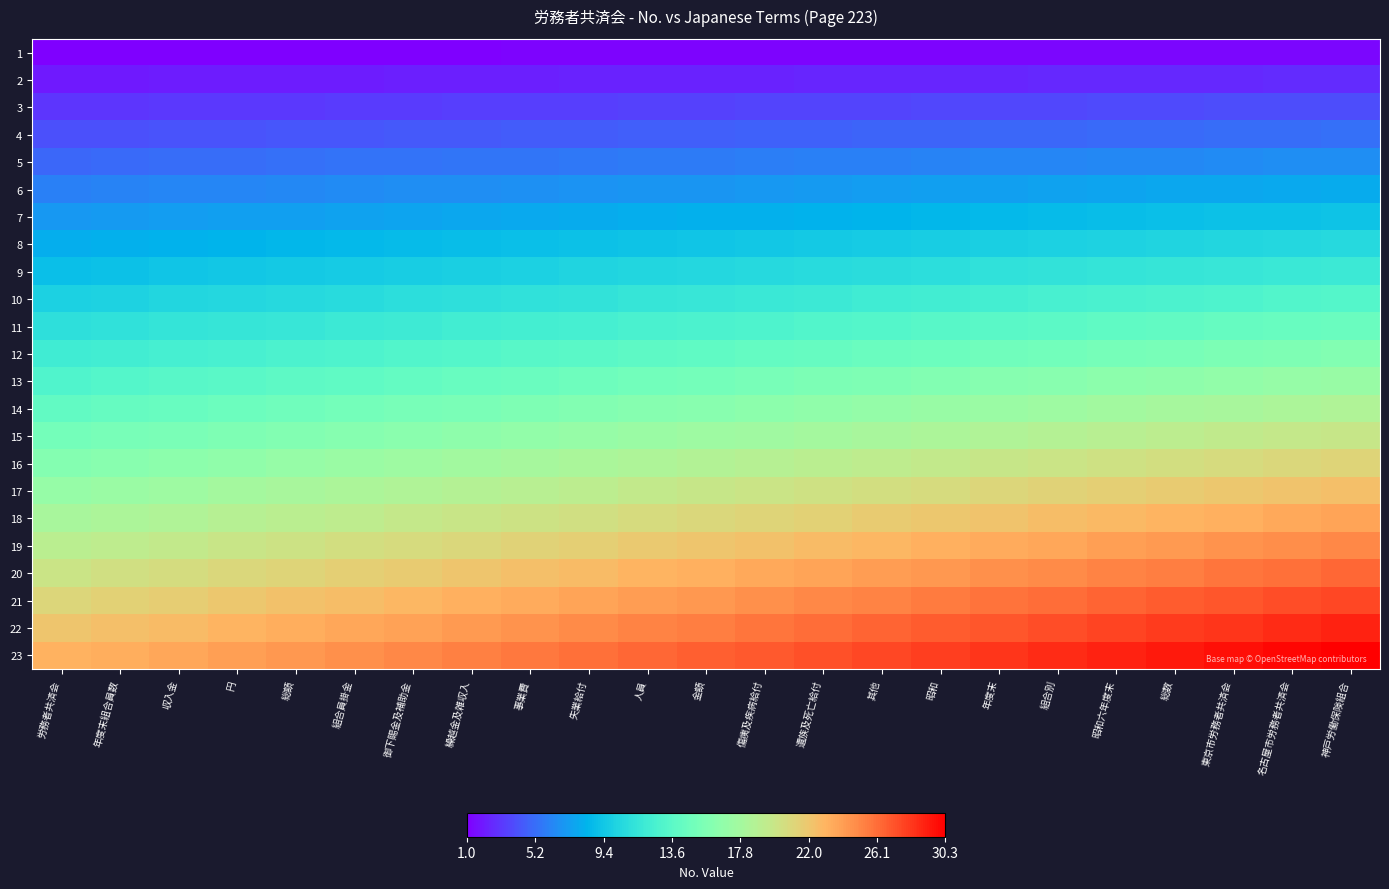

Reading left to right, list all the values displayed in this chart.

1: 労務者共済会=1.0	年度末組合員数=1.0	収入金=1.0	円=1.0	総額=1.1	組合員掛金=1.1	御下賜金及補助金=1.1	繰越金及雑収入=1.1	事業費=1.1	失業給付=1.1	人員=1.1	金額=1.2	傷痍及疾病給付=1.2	遺族及死亡給付=1.2	其他=1.2	昭和=1.2	年度末=1.2	組合別=1.2	昭和六年度末=1.3	総数=1.3	東京市労務者共済会=1.3	名古屋市労務者共済会=1.3	神戸労働保険組合=1.3
2: 労務者共済会=2.0	年度末組合員数=2.0	収入金=2.1	円=2.1	総額=2.1	組合員掛金=2.1	御下賜金及補助金=2.2	繰越金及雑収入=2.2	事業費=2.2	失業給付=2.3	人員=2.3	金額=2.3	傷痍及疾病給付=2.3	遺族及死亡給付=2.4	其他=2.4	昭和=2.4	年度末=2.5	組合別=2.5	昭和六年度末=2.5	総数=2.6	東京市労務者共済会=2.6	名古屋市労務者共済会=2.6	神戸労働保険組合=2.6
3: 労務者共済会=3.0	年度末組合員数=3.0	収入金=3.1	円=3.1	総額=3.2	組合員掛金=3.2	御下賜金及補助金=3.3	繰越金及雑収入=3.3	事業費=3.3	失業給付=3.4	人員=3.4	金額=3.5	傷痍及疾病給付=3.5	遺族及死亡給付=3.6	其他=3.6	昭和=3.7	年度末=3.7	組合別=3.7	昭和六年度末=3.8	総数=3.8	東京市労務者共済会=3.9	名古屋市労務者共済会=3.9	神戸労働保険組合=4.0
4: 労務者共済会=4.0	年度末組合員数=4.1	収入金=4.1	円=4.2	総額=4.2	組合員掛金=4.3	御下賜金及補助金=4.3	繰越金及雑収入=4.4	事業費=4.5	失業給付=4.5	人員=4.6	金額=4.6	傷痍及疾病給付=4.7	遺族及死亡給付=4.8	其他=4.8	昭和=4.9	年度末=4.9	組合別=5.0	昭和六年度末=5.0	総数=5.1	東京市労務者共済会=5.2	名古屋市労務者共済会=5.2	神戸労働保険組合=5.3
5: 労務者共済会=5.0	年度末組合員数=5.1	収入金=5.1	円=5.2	総額=5.3	組合員掛金=5.4	御下賜金及補助金=5.4	繰越金及雑収入=5.5	事業費=5.6	失業給付=5.7	人員=5.7	金額=5.8	傷痍及疾病給付=5.9	遺族及死亡給付=5.9	其他=6.0	昭和=6.1	年度末=6.2	組合別=6.2	昭和六年度末=6.3	総数=6.4	東京市労務者共済会=6.4	名古屋市労務者共済会=6.5	神戸労働保険組合=6.6
6: 労務者共済会=6.0	年度末組合員数=6.1	収入金=6.2	円=6.3	総額=6.3	組合員掛金=6.4	御下賜金及補助金=6.5	繰越金及雑収入=6.6	事業費=6.7	失業給付=6.8	人員=6.9	金額=7.0	傷痍及疾病給付=7.0	遺族及死亡給付=7.1	其他=7.2	昭和=7.3	年度末=7.4	組合別=7.5	昭和六年度末=7.6	総数=7.7	東京市労務者共済会=7.7	名古屋市労務者共済会=7.8	神戸労働保険組合=7.9
7: 労務者共済会=7.0	年度末組合員数=7.1	収入金=7.2	円=7.3	総額=7.4	組合員掛金=7.5	御下賜金及補助金=7.6	繰越金及雑収入=7.7	事業費=7.8	失業給付=7.9	人員=8.0	金額=8.1	傷痍及疾病給付=8.2	遺族及死亡給付=8.3	其他=8.4	昭和=8.5	年度末=8.6	組合別=8.7	昭和六年度末=8.8	総数=8.9	東京市労務者共済会=9.0	名古屋市労務者共済会=9.1	神戸労働保険組合=9.2
8: 労務者共済会=8.0	年度末組合員数=8.1	収入金=8.2	円=8.3	総額=8.5	組合員掛金=8.6	御下賜金及補助金=8.7	繰越金及雑収入=8.8	事業費=8.9	失業給付=9.0	人員=9.2	金額=9.3	傷痍及疾病給付=9.4	遺族及死亡給付=9.5	其他=9.6	昭和=9.7	年度末=9.9	組合別=10.0	昭和六年度末=10.1	総数=10.2	東京市労務者共済会=10.3	名古屋市労務者共済会=10.4	神戸労働保険組合=10.6
9: 労務者共済会=9.0	年度末組合員数=9.1	収入金=9.3	円=9.4	総額=9.5	組合員掛金=9.7	御下賜金及補助金=9.8	繰越金及雑収入=9.9	事業費=10.0	失業給付=10.2	人員=10.3	金額=10.4	傷痍及疾病給付=10.6	遺族及死亡給付=10.7	其他=10.8	昭和=11.0	年度末=11.1	組合別=11.2	昭和六年度末=11.3	総数=11.5	東京市労務者共済会=11.6	名古屋市労務者共済会=11.7	神戸労働保険組合=11.9
10: 労務者共済会=10.0	年度末組合員数=10.1	収入金=10.3	円=10.4	総額=10.6	組合員掛金=10.7	御下賜金及補助金=10.9	繰越金及雑収入=11.0	事業費=11.2	失業給付=11.3	人員=11.4	金額=11.6	傷痍及疾病給付=11.7	遺族及死亡給付=11.9	其他=12.0	昭和=12.2	年度末=12.3	組合別=12.5	昭和六年度末=12.6	総数=12.8	東京市労務者共済会=12.9	名古屋市労務者共済会=13.0	神戸労働保険組合=13.2
11: 労務者共済会=11.0	年度末組合員数=11.2	収入金=11.3	円=11.5	総額=11.6	組合員掛金=11.8	御下賜金及補助金=12.0	繰越金及雑収入=12.1	事業費=12.3	失業給付=12.4	人員=12.6	金額=12.8	傷痍及疾病給付=12.9	遺族及死亡給付=13.1	其他=13.2	昭和=13.4	年度末=13.6	組合別=13.7	昭和六年度末=13.9	総数=14.0	東京市労務者共済会=14.2	名古屋市労務者共済会=14.3	神戸労働保険組合=14.5
12: 労務者共済会=12.0	年度末組合員数=12.2	収入金=12.3	円=12.5	総額=12.7	組合員掛金=12.9	御下賜金及補助金=13.0	繰越金及雑収入=13.2	事業費=13.4	失業給付=13.6	人員=13.7	金額=13.9	傷痍及疾病給付=14.1	遺族及死亡給付=14.3	其他=14.4	昭和=14.6	年度末=14.8	組合別=15.0	昭和六年度末=15.1	総数=15.3	東京市労務者共済会=15.5	名古屋市労務者共済会=15.7	神戸労働保険組合=15.8
13: 労務者共済会=13.0	年度末組合員数=13.2	収入金=13.4	円=13.6	総額=13.8	組合員掛金=13.9	御下賜金及補助金=14.1	繰越金及雑収入=14.3	事業費=14.5	失業給付=14.7	人員=14.9	金額=15.1	傷痍及疾病給付=15.3	遺族及死亡給付=15.4	其他=15.6	昭和=15.8	年度末=16.0	組合別=16.2	昭和六年度末=16.4	総数=16.6	東京市労務者共済会=16.8	名古屋市労務者共済会=17.0	神戸労働保険組合=17.1
14: 労務者共済会=14.0	年度末組合員数=14.2	収入金=14.4	円=14.6	総額=14.8	組合員掛金=15.0	御下賜金及補助金=15.2	繰越金及雑収入=15.4	事業費=15.6	失業給付=15.8	人員=16.0	金額=16.2	傷痍及疾病給付=16.4	遺族及死亡給付=16.6	其他=16.8	昭和=17.0	年度末=17.2	組合別=17.4	昭和六年度末=17.7	総数=17.9	東京市労務者共済会=18.1	名古屋市労務者共済会=18.3	神戸労働保険組合=18.5
15: 労務者共済会=15.0	年度末組合員数=15.2	収入金=15.4	円=15.7	総額=15.9	組合員掛金=16.1	御下賜金及補助金=16.3	繰越金及雑収入=16.5	事業費=16.7	失業給付=17.0	人員=17.2	金額=17.4	傷痍及疾病給付=17.6	遺族及死亡給付=17.8	其他=18.0	昭和=18.3	年度末=18.5	組合別=18.7	昭和六年度末=18.9	総数=19.1	東京市労務者共済会=19.3	名古屋市労務者共済会=19.6	神戸労働保険組合=19.8
16: 労務者共済会=16.0	年度末組合員数=16.2	収入金=16.5	円=16.7	総額=16.9	組合員掛金=17.2	御下賜金及補助金=17.4	繰越金及雑収入=17.6	事業費=17.9	失業給付=18.1	人員=18.3	金額=18.6	傷痍及疾病給付=18.8	遺族及死亡給付=19.0	其他=19.2	昭和=19.5	年度末=19.7	組合別=19.9	昭和六年度末=20.2	総数=20.4	東京市労務者共済会=20.6	名古屋市労務者共済会=20.9	神戸労働保険組合=21.1
17: 労務者共済会=17.0	年度末組合員数=17.2	収入金=17.5	円=17.7	総額=18.0	組合員掛金=18.2	御下賜金及補助金=18.5	繰越金及雑収入=18.7	事業費=19.0	失業給付=19.2	人員=19.5	金額=19.7	傷痍及疾病給付=20.0	遺族及死亡給付=20.2	其他=20.4	昭和=20.7	年度末=20.9	組合別=21.2	昭和六年度末=21.4	総数=21.7	東京市労務者共済会=21.9	名古屋市労務者共済会=22.2	神戸労働保険組合=22.4
18: 労務者共済会=18.0	年度末組合員数=18.3	収入金=18.5	円=18.8	総額=19.0	組合員掛金=19.3	御下賜金及補助金=19.6	繰越金及雑収入=19.8	事業費=20.1	失業給付=20.3	人員=20.6	金額=20.9	傷痍及疾病給付=21.1	遺族及死亡給付=21.4	其他=21.7	昭和=21.9	年度末=22.2	組合別=22.4	昭和六年度末=22.7	総数=23.0	東京市労務者共済会=23.2	名古屋市労務者共済会=23.5	神戸労働保険組合=23.7
19: 労務者共済会=19.0	年度末組合員数=19.3	収入金=19.6	円=19.8	総額=20.1	組合員掛金=20.4	御下賜金及補助金=20.7	繰越金及雑収入=20.9	事業費=21.2	失業給付=21.5	人員=21.8	金額=22.0	傷痍及疾病給付=22.3	遺族及死亡給付=22.6	其他=22.9	昭和=23.1	年度末=23.4	組合別=23.7	昭和六年度末=24.0	総数=24.2	東京市労務者共済会=24.5	名古屋市労務者共済会=24.8	神戸労働保険組合=25.1
20: 労務者共済会=20.0	年度末組合員数=20.3	収入金=20.6	円=20.9	総額=21.2	組合員掛金=21.4	御下賜金及補助金=21.7	繰越金及雑収入=22.0	事業費=22.3	失業給付=22.6	人員=22.9	金額=23.2	傷痍及疾病給付=23.5	遺族及死亡給付=23.8	其他=24.1	昭和=24.3	年度末=24.6	組合別=24.9	昭和六年度末=25.2	総数=25.5	東京市労務者共済会=25.8	名古屋市労務者共済会=26.1	神戸労働保険組合=26.4
21: 労務者共済会=21.0	年度末組合員数=21.3	収入金=21.6	円=21.9	総額=22.2	組合員掛金=22.5	御下賜金及補助金=22.8	繰越金及雑収入=23.1	事業費=23.4	失業給付=23.7	人員=24.0	金額=24.3	傷痍及疾病給付=24.7	遺族及死亡給付=25.0	其他=25.3	昭和=25.6	年度末=25.9	組合別=26.2	昭和六年度末=26.5	総数=26.8	東京市労務者共済会=27.1	名古屋市労務者共済会=27.4	神戸労働保険組合=27.7
22: 労務者共済会=22.0	年度末組合員数=22.3	収入金=22.6	円=23.0	総額=23.3	組合員掛金=23.6	御下賜金及補助金=23.9	繰越金及雑収入=24.2	事業費=24.6	失業給付=24.9	人員=25.2	金額=25.5	傷痍及疾病給付=25.8	遺族及死亡給付=26.1	其他=26.5	昭和=26.8	年度末=27.1	組合別=27.4	昭和六年度末=27.7	総数=28.1	東京市労務者共済会=28.4	名古屋市労務者共済会=28.7	神戸労働保険組合=29.0
23: 労務者共済会=23.0	年度末組合員数=23.3	収入金=23.7	円=24.0	総額=24.3	組合員掛金=24.7	御下賜金及補助金=25.0	繰越金及雑収入=25.3	事業費=25.7	失業給付=26.0	人員=26.3	金額=26.7	傷痍及疾病給付=27.0	遺族及死亡給付=27.3	其他=27.7	昭和=28.0	年度末=28.3	組合別=28.7	昭和六年度末=29.0	総数=29.3	東京市労務者共済会=29.7	名古屋市労務者共済会=30.0	神戸労働保険組合=30.3